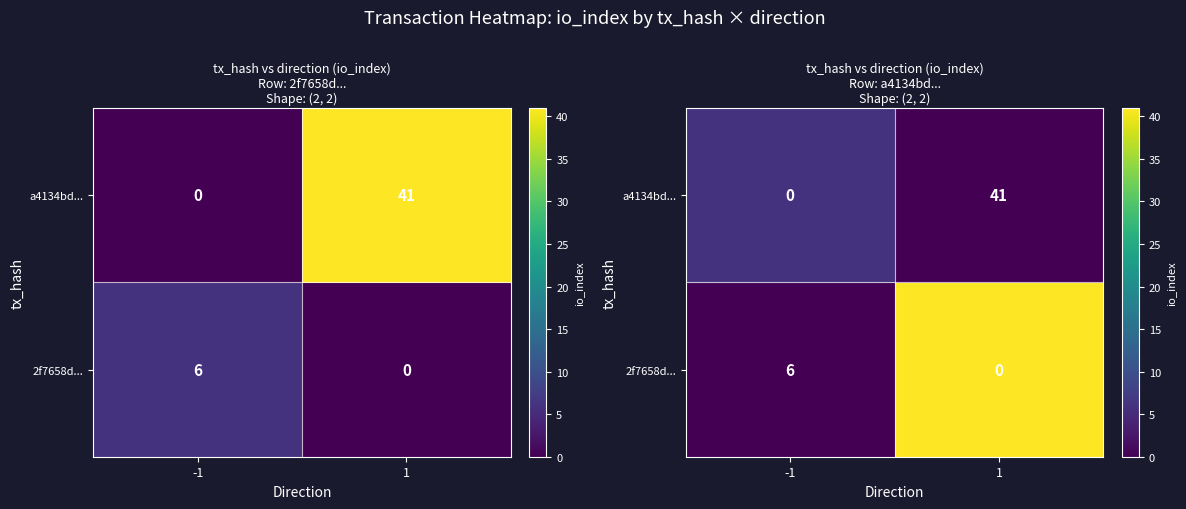

Rank the series by their maximum value, from lowest to highest.

2f7658d434606d1e0811ffe391cd574168a56ab, a4134bd9c2226eff901c743714da1250190c3cb